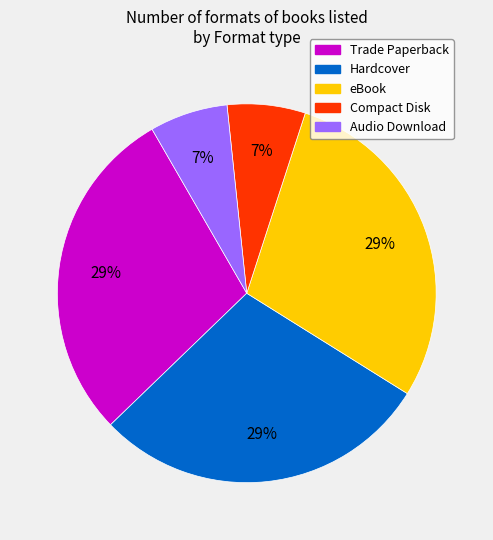

To the nearest percent, what is the difference between the largest and smallest slice percentages?

22%